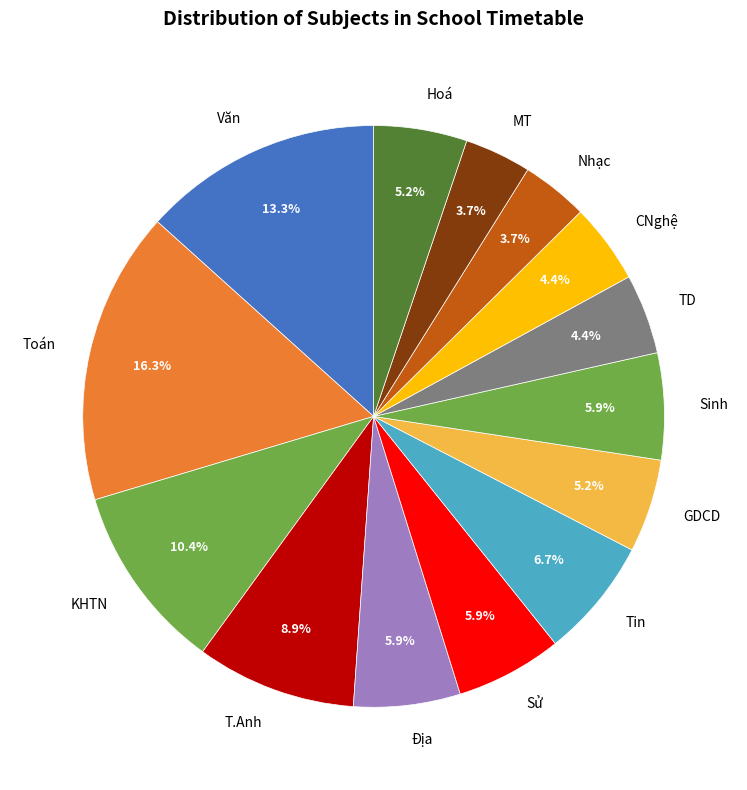

To the nearest percent, what is the average slice percentage?

7%